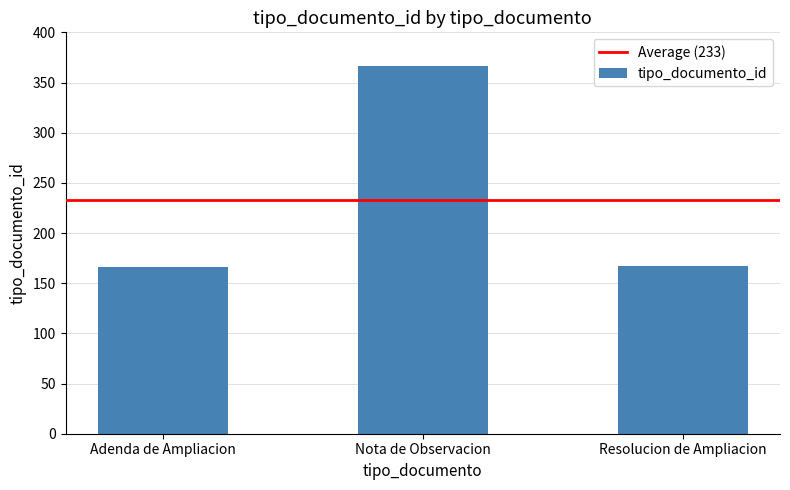

The chart shows a value of 109 at Adenda de Ampliacion. True or false?

False